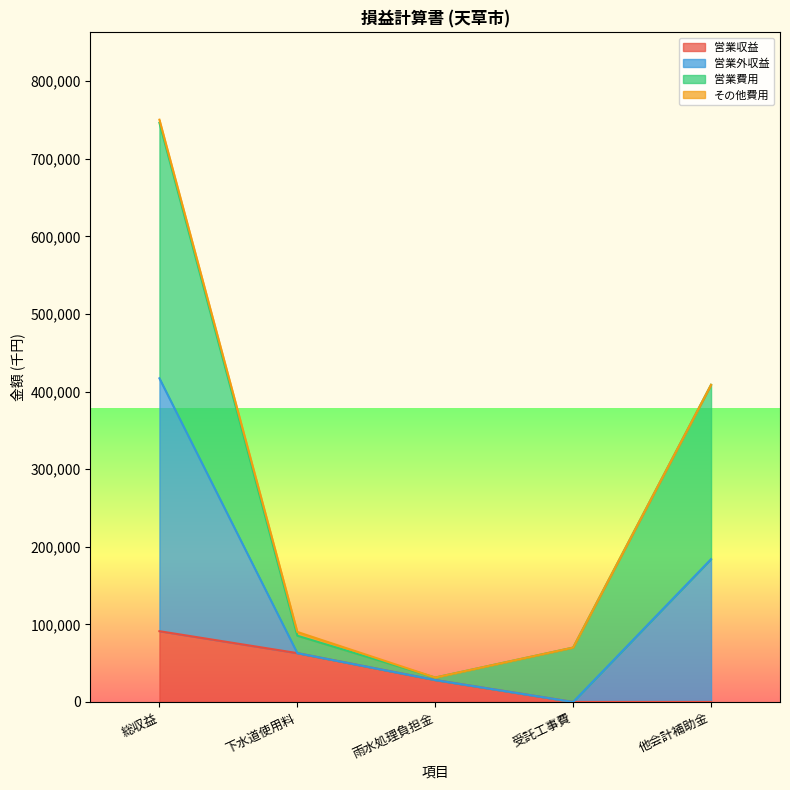

Which category has the highest value in the 営業収益 series?

総収益